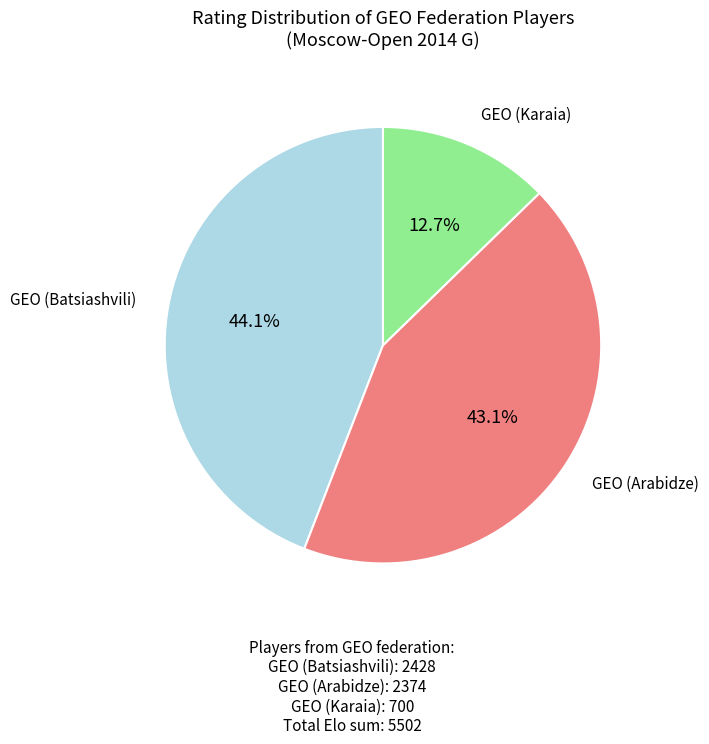

To the nearest percent, what is the difference between the largest and smallest slice percentages?

31%